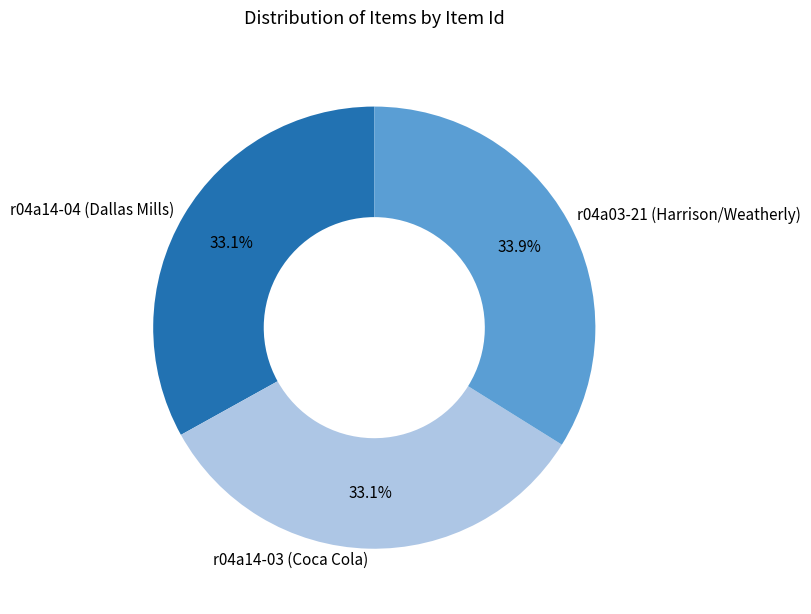

Approximately how many times larger is the value at r04a03-21 (Harrison/Weatherly) compared to r04a14-03 (Coca Cola)?

1.0